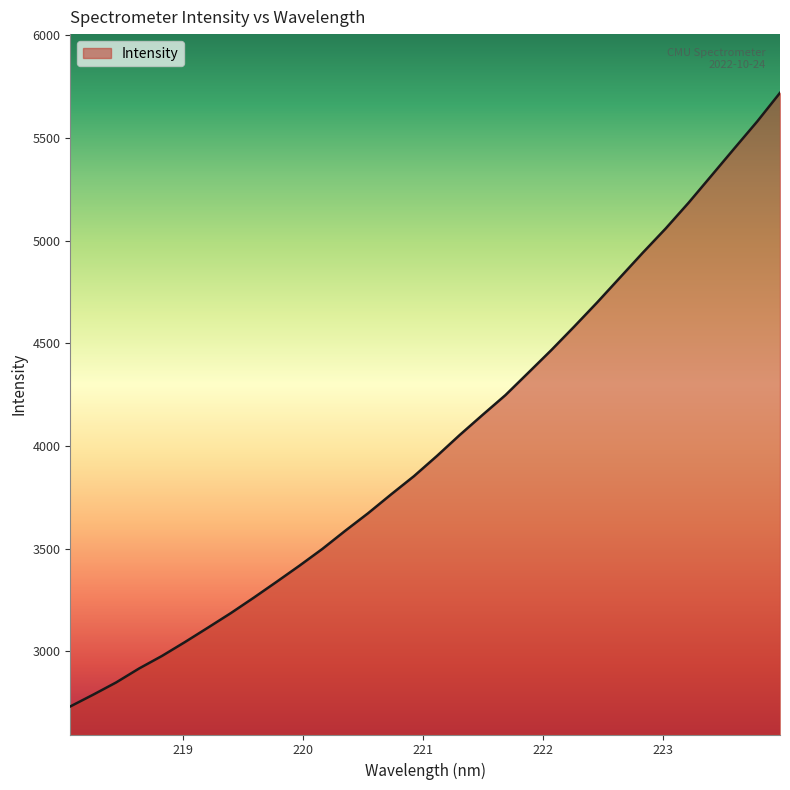

What is the smallest value displayed?

2732.2